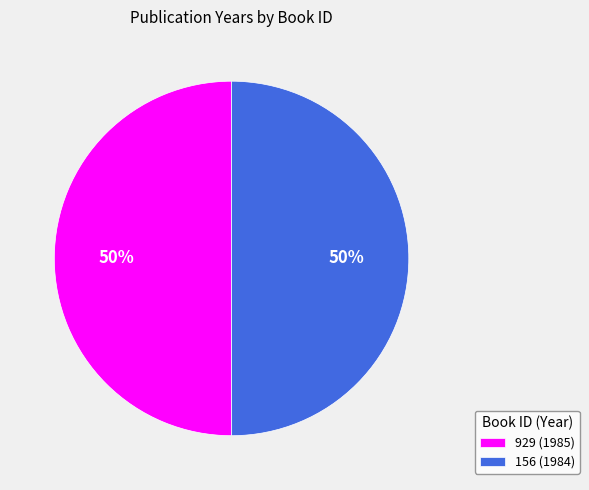

Do 929 (1985) and 156 (1984) together represent more than half of the pie?

Yes